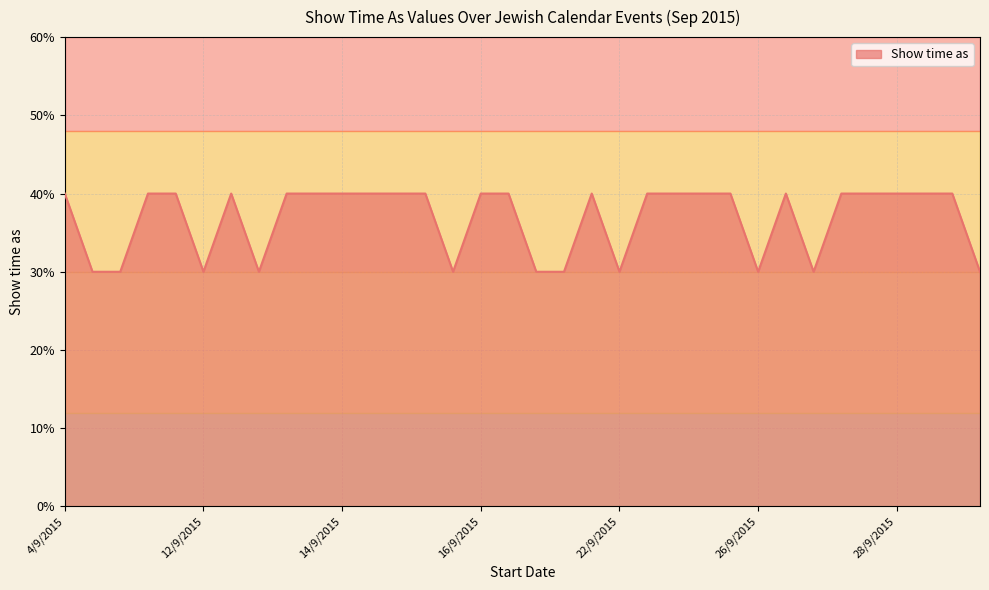

Reading left to right, list all the values displayed in this chart.

4	3	3	4	4	3	4	3	4	4	4	4	4	4	3	4	4	3	3	4	3	4	4	4	4	3	4	3	4	4	4	4	4	3